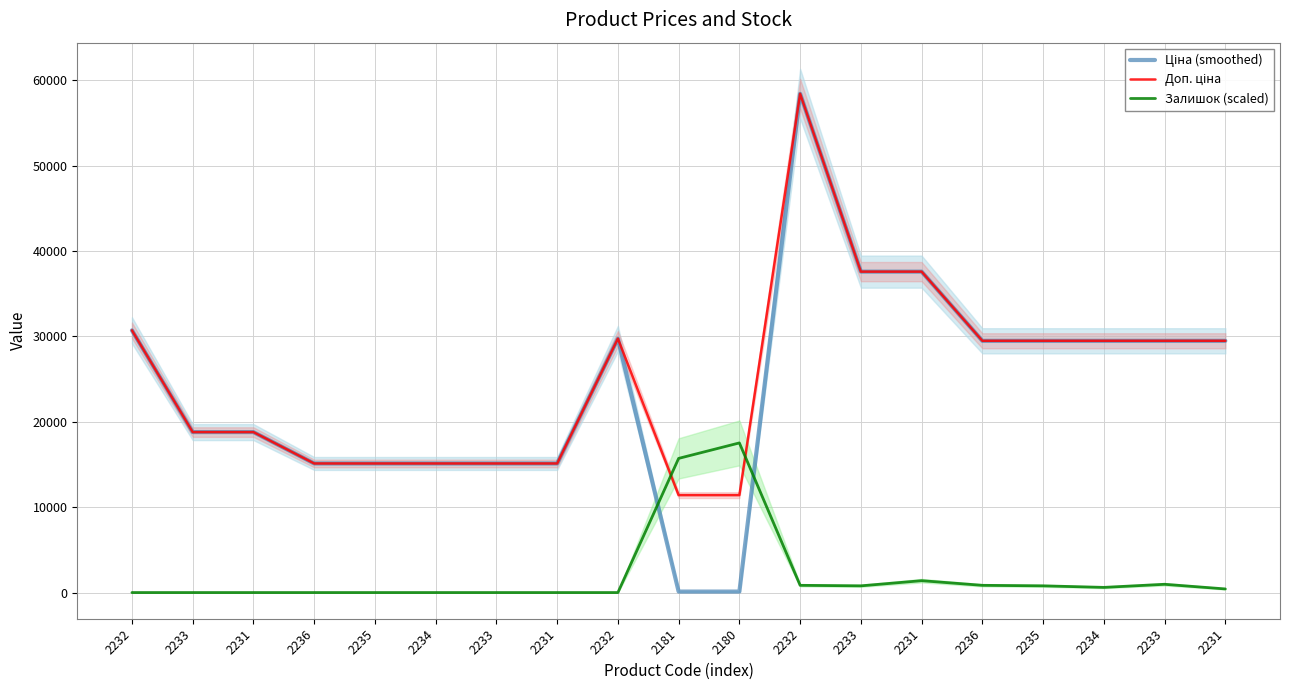

Which series has the largest range (max minus min)?

Ціна (smoothed)